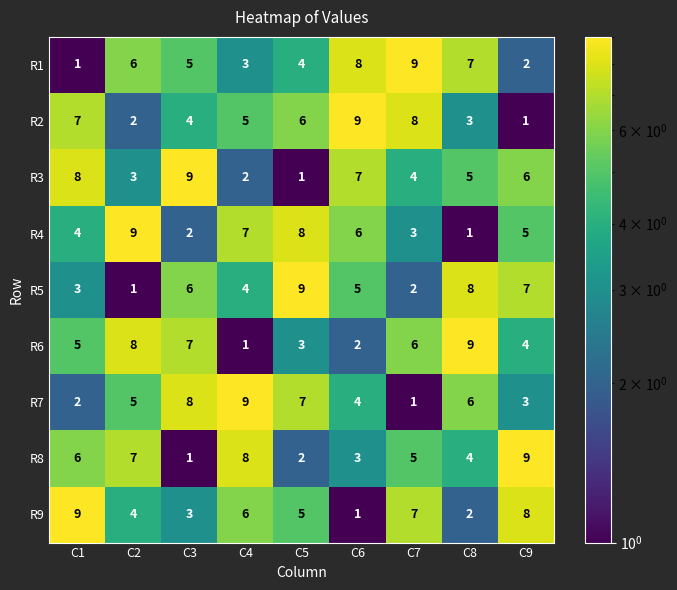

Which category has the highest value in the R4 series?

C2